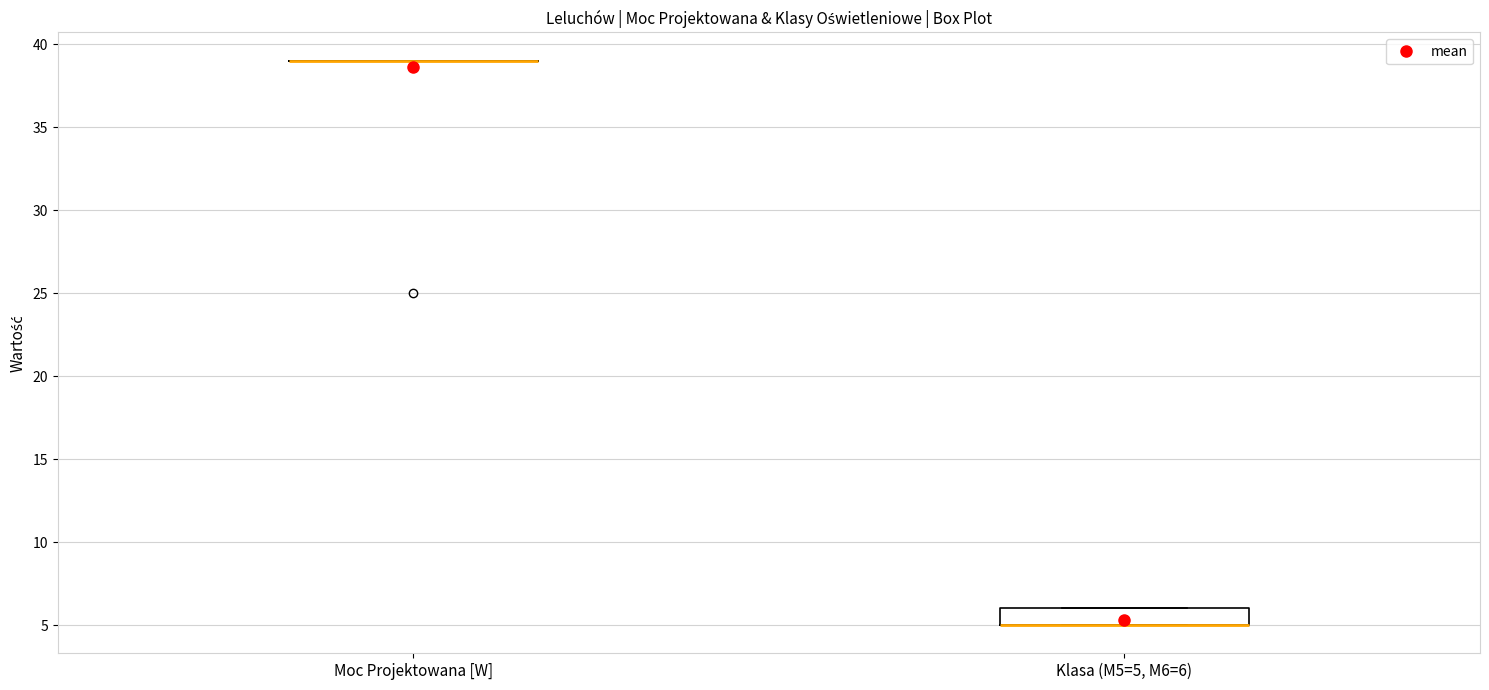

Reading left to right, transcribe this box plot: for each box, give where its median line is, the range the box spans, and where its two whiskers end, as read against the y-axis. The values are not printed on the chart, so give them approximately, as read against the axis.

Moc Projektowana [W]: box collapsed to a line at 39, whiskers 39 to 39
Klasa (M5=5, M6=6): median 5 (drawn on the box's lower edge), box 5 to 6, whiskers 5 to 6